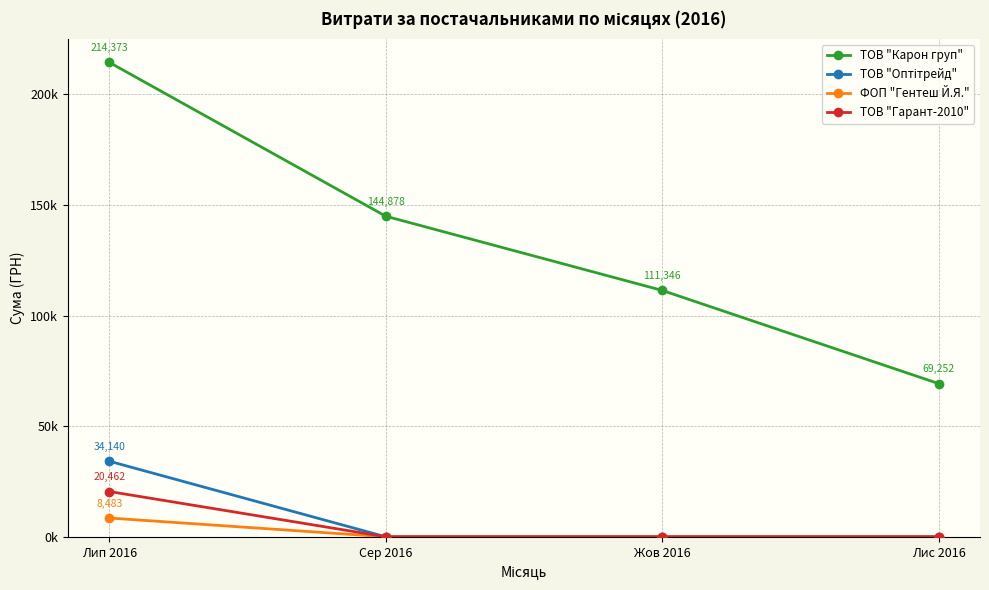

Reading right to left, what are all the values shown in this chart?

ТОВ "Карон груп": 69252.4	111346.2	144878.2	214373.3
ТОВ "Оптітрейд": 0.0	0.0	0.0	34140.0
ФОП "Гентеш Й.Я.": 0.0	0.0	0.0	8483.0
ТОВ "Гарант-2010": 0.0	0.0	0.0	20462.0